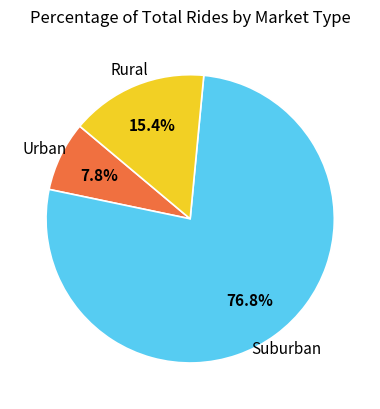

How many segments does this pie chart have?

3